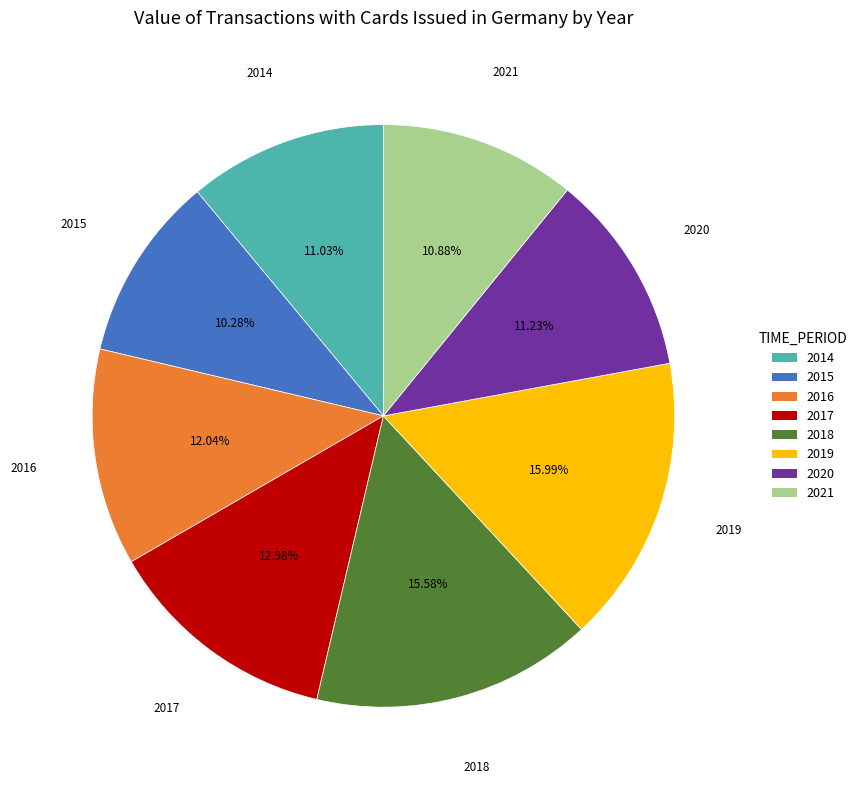

What is the ratio of the value at 2017 to the value at 2020?

1.2